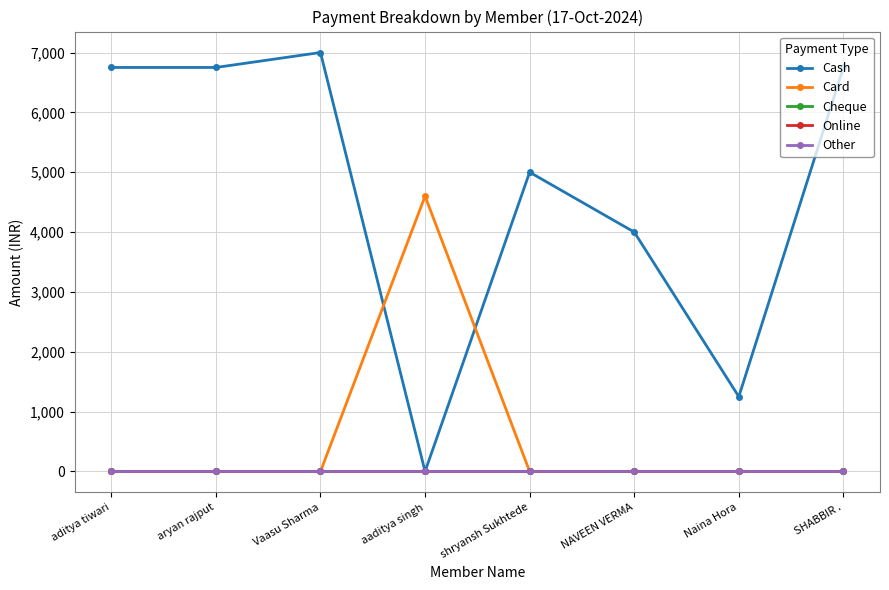

The value of Online at aryan rajput is 0. True or false?

True